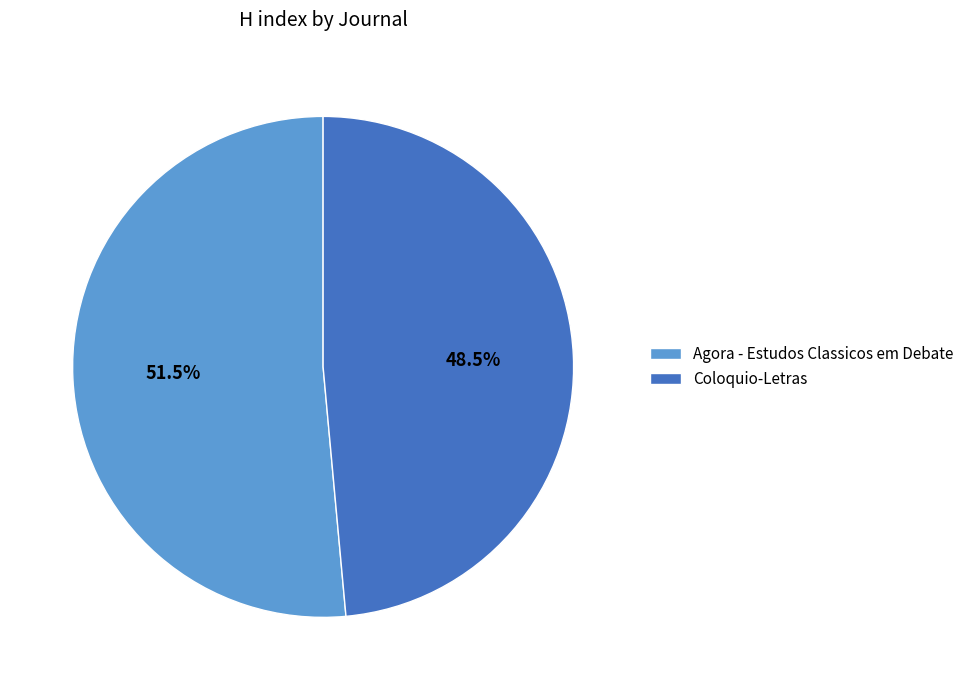

What is the majority slice?

Agora - Estudos Classicos em Debate